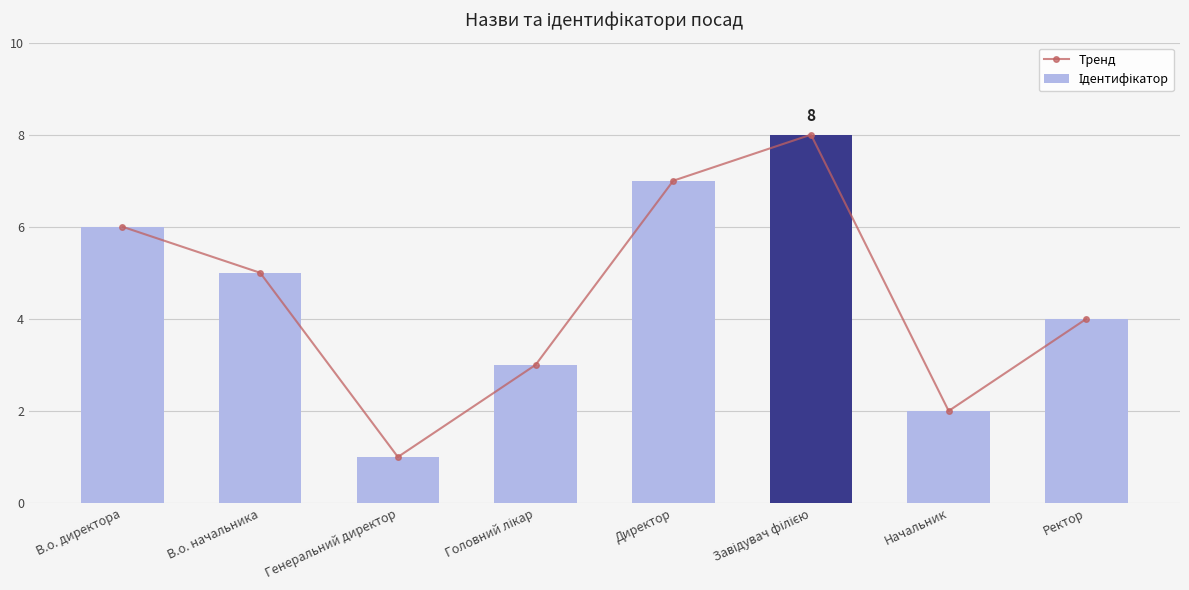

At which category is the sum across all series the highest?

Завідувач філією